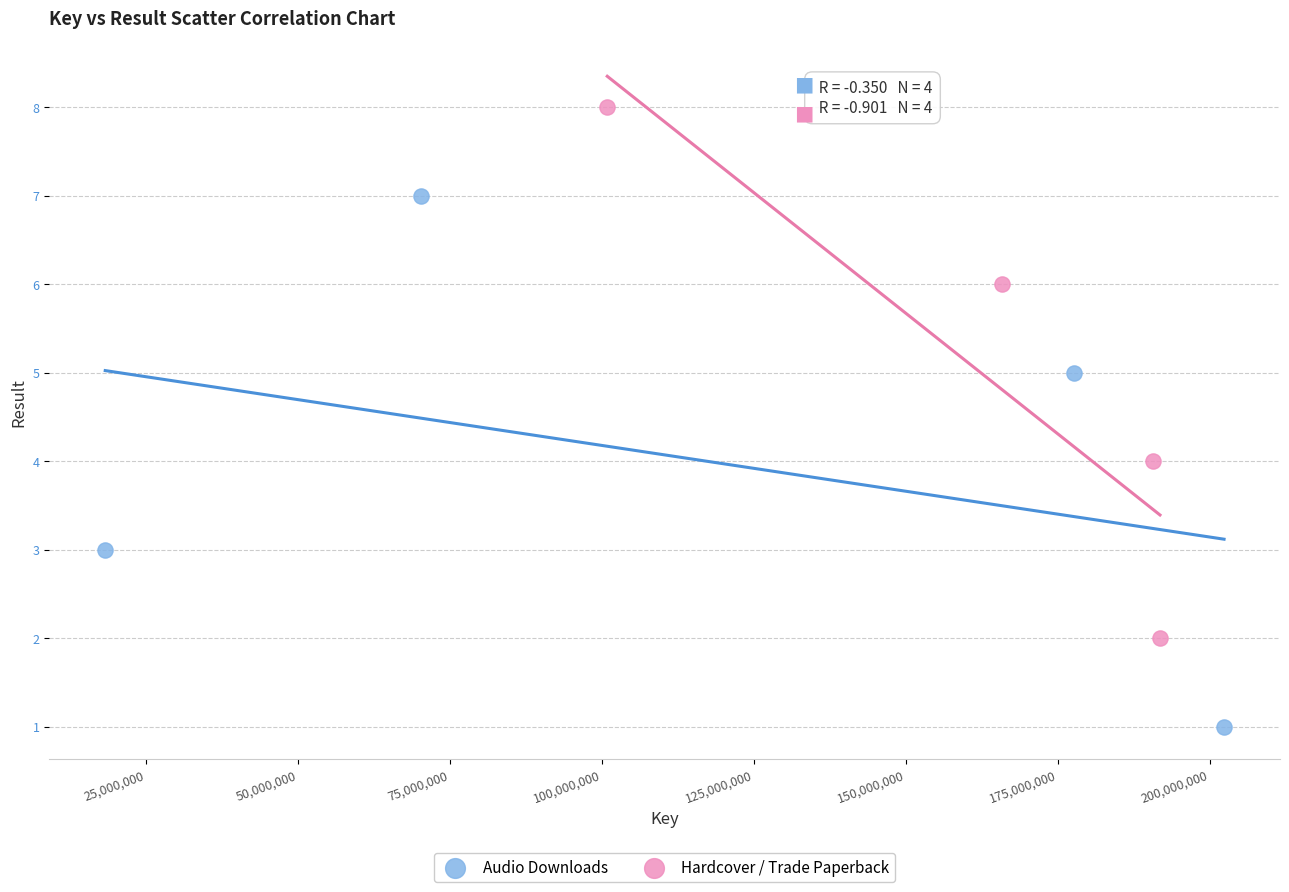

Which series reaches the minimum Y coordinate?

Audio Downloads